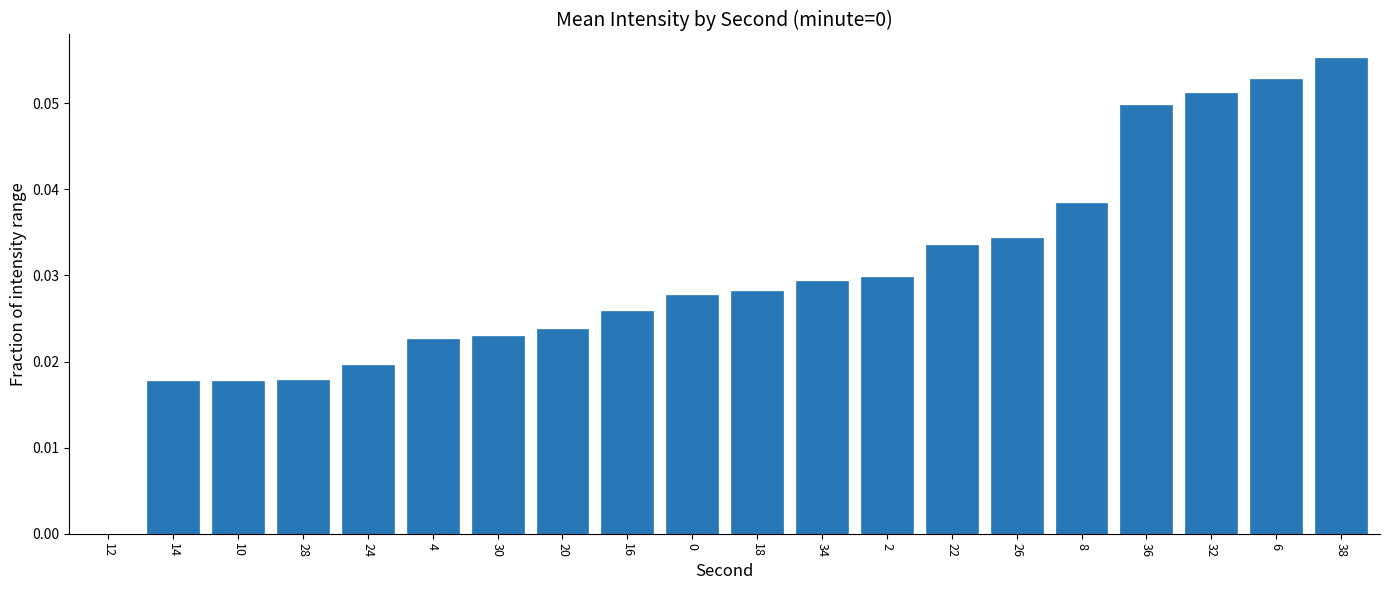

What is the change in value from 12 to 38?

+0.1